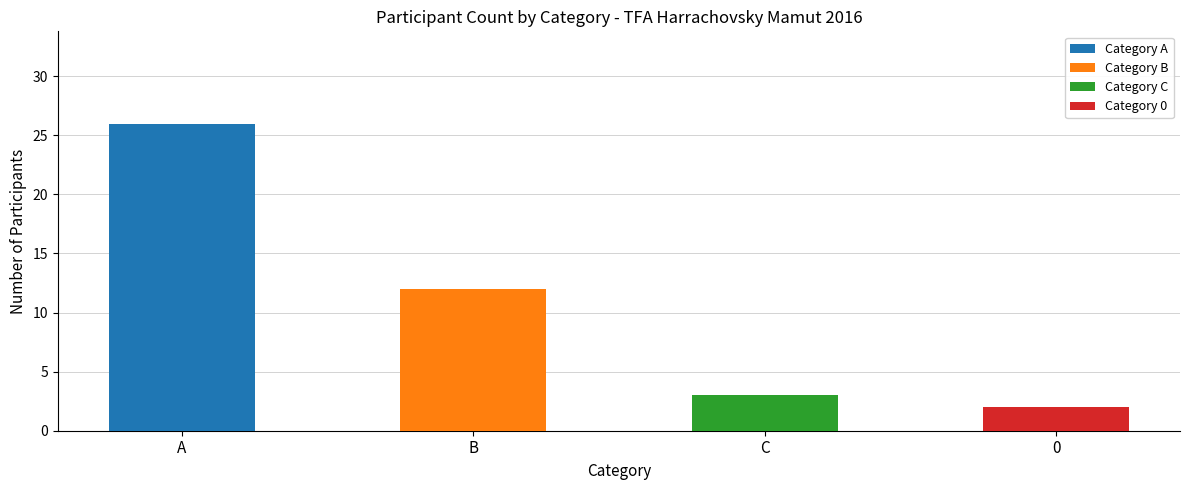

True or false: Category A has a value of 10 at 2.

False